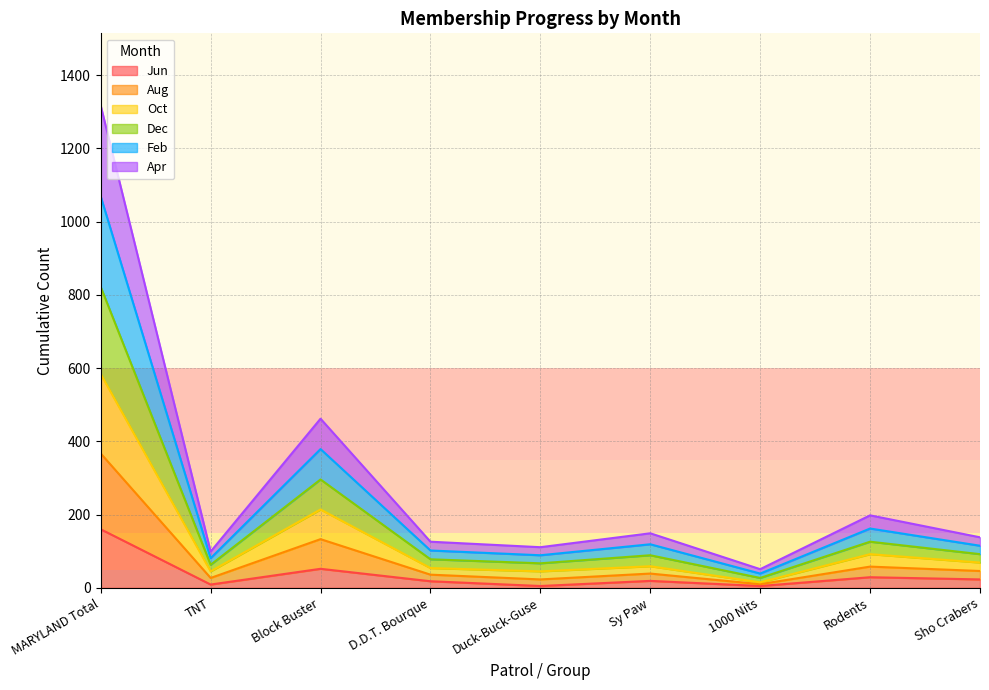

At which category does Dec reach its first local valley?

TNT